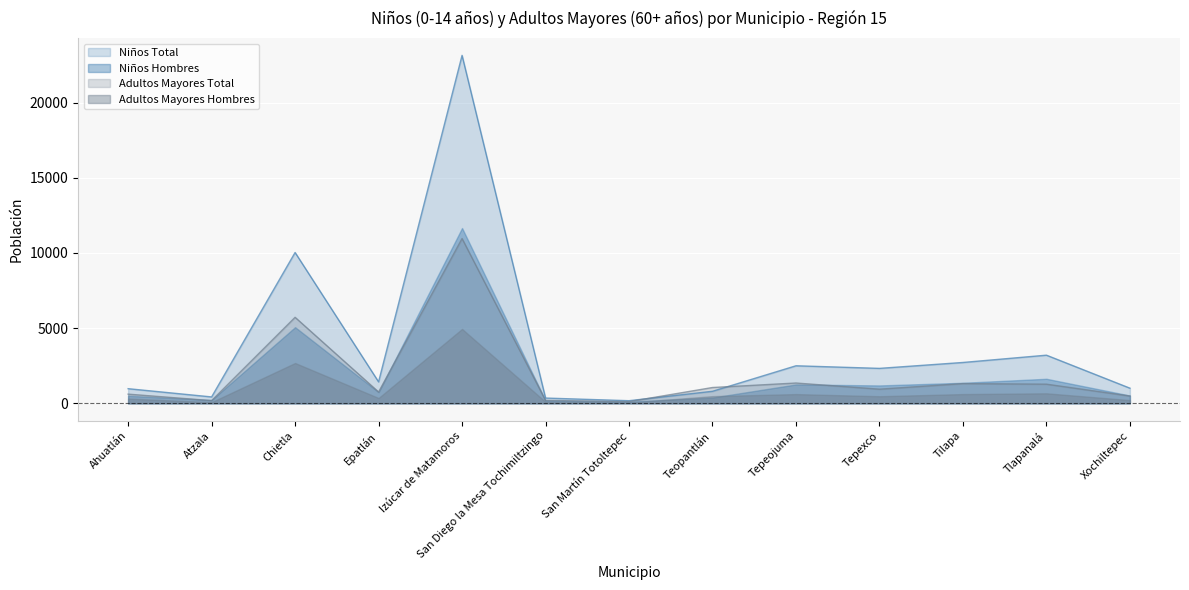

At which category does Niños Hombres reach its first local valley?

Atzala